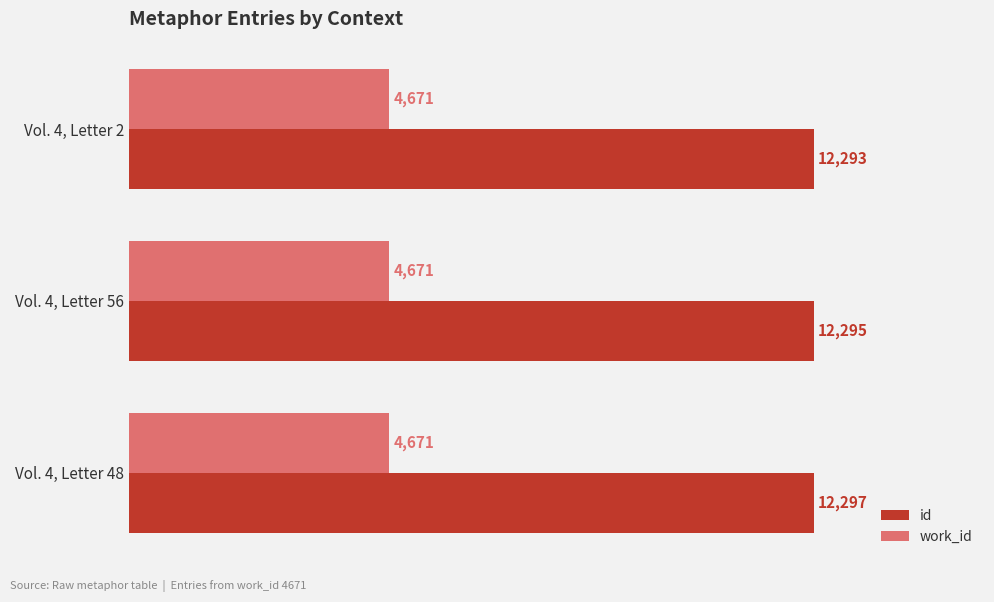

What is the sum of all id values?

36885